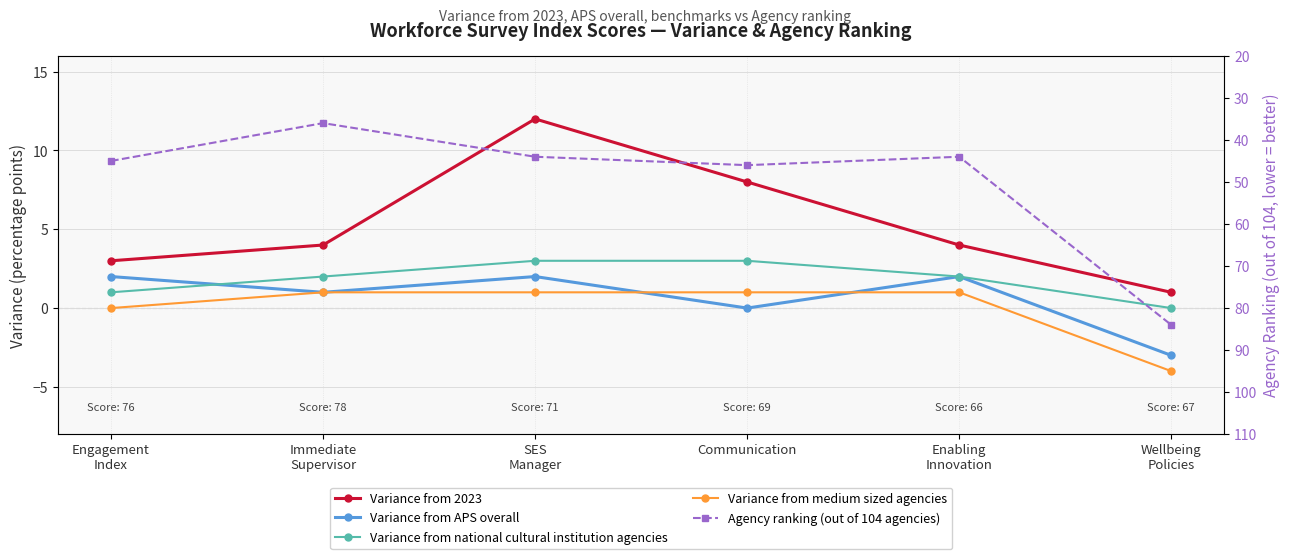

Reading left to right, extract all data points from this chart.

Variance from 2023: 3	4	12	8	4	1
Variance from APS overall: 2	1	2	0	2	-3
Variance from national cultural institution agencies: 1	2	3	3	2	0
Variance from medium sized agencies: 0	1	1	1	1	-4
Agency ranking (out of 104 agencies): 45	36	44	46	44	84